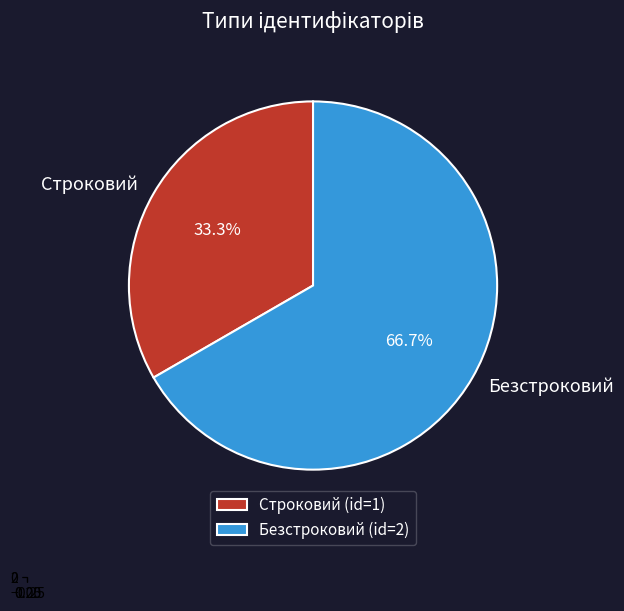

Between Строковий and Безстроковий, which is larger?

Безстроковий